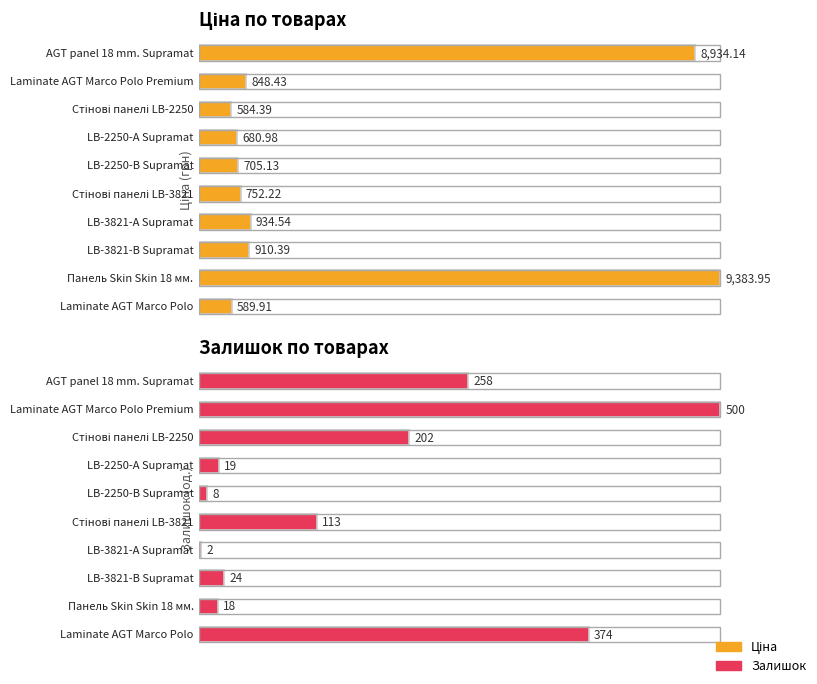

Which label corresponds to the largest value in the chart?

Панель Skin Skin 18 мм.